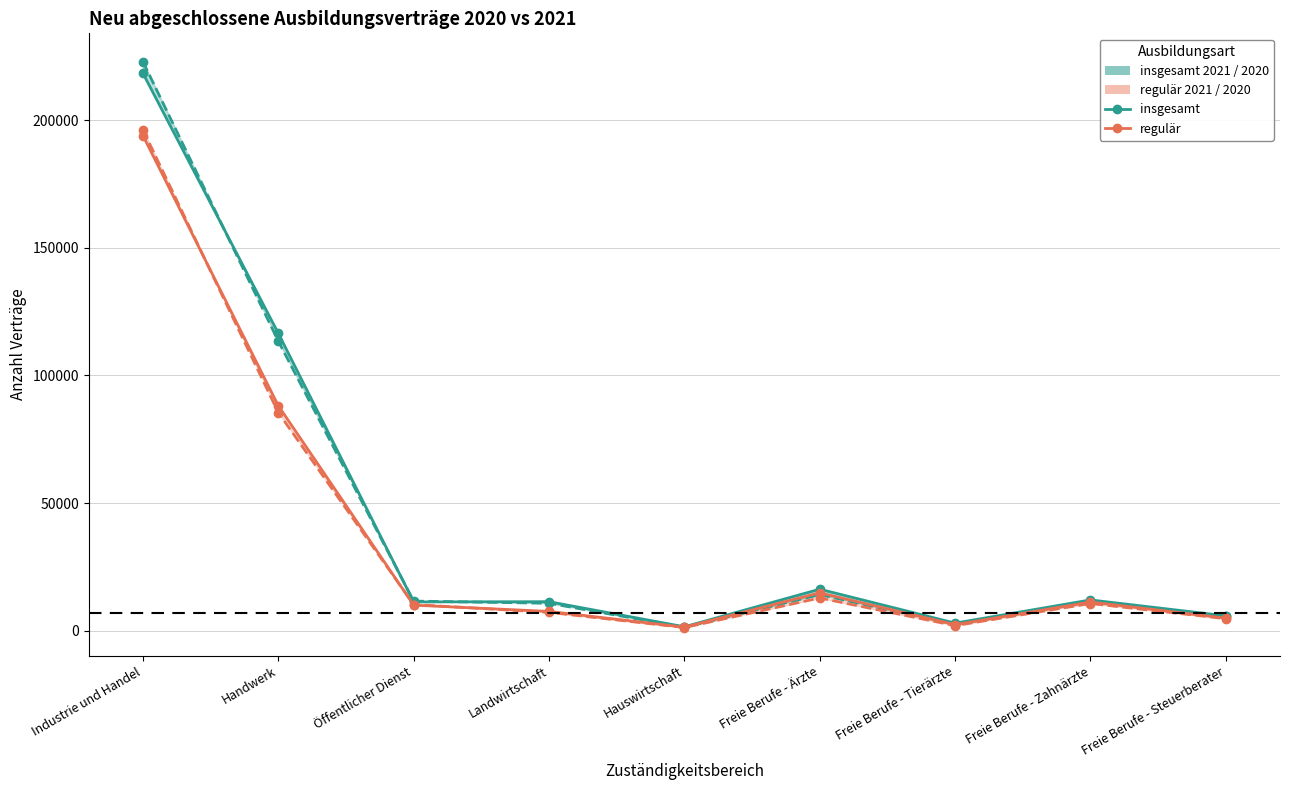

Between which two adjacent categories do regulär 2021 and insgesamt 2020 first intersect?

Landwirtschaft and Hauswirtschaft